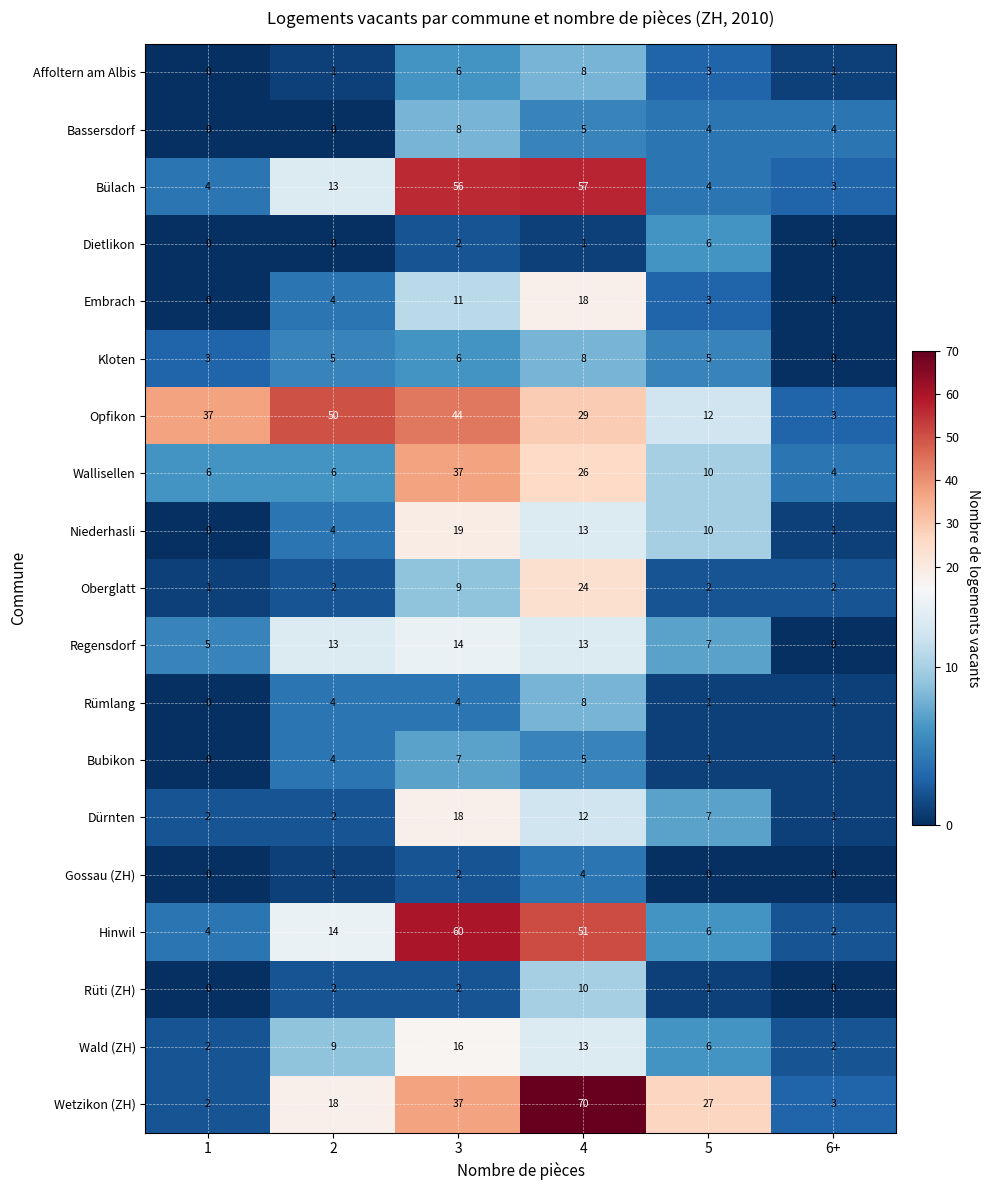

At which label is Opfikon closest to 26?

4